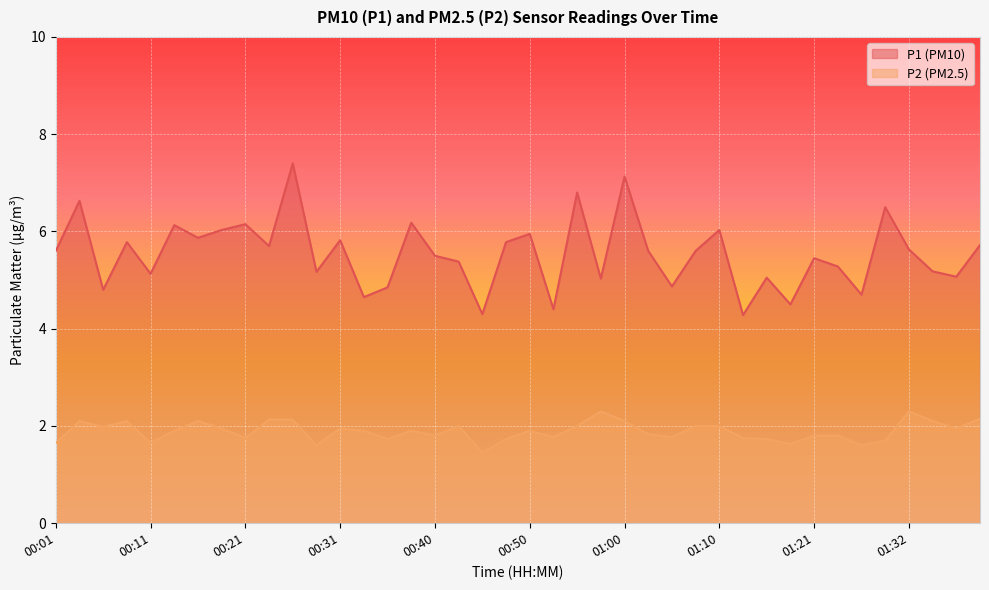

True or false: P2 and P1 intersect in this chart.

False